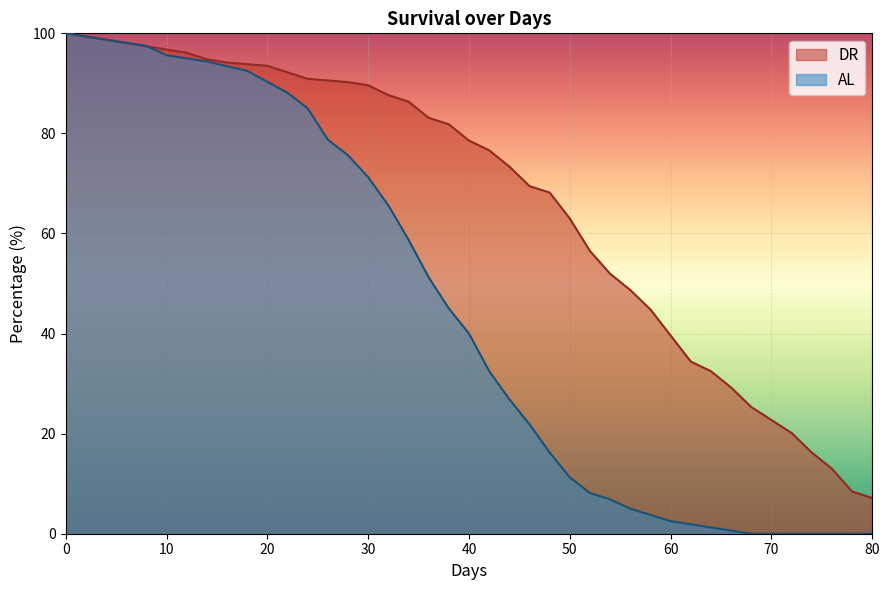

Which series has the largest total across all categories?

DR